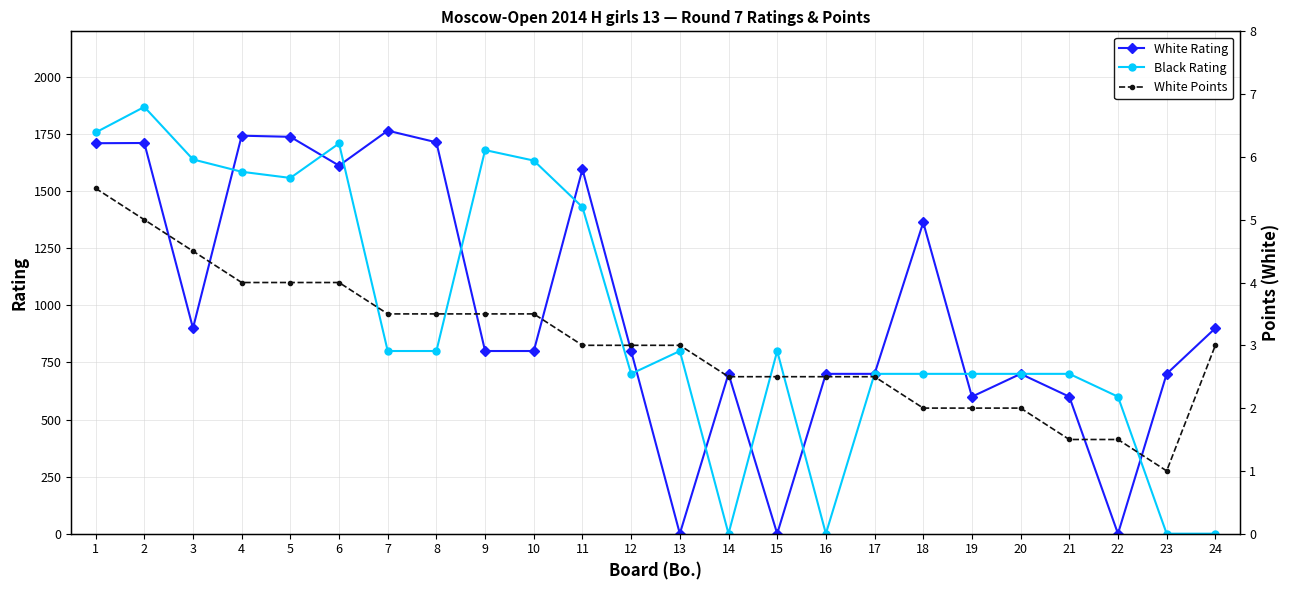

Which series has the largest range (max minus min)?

Black Rating